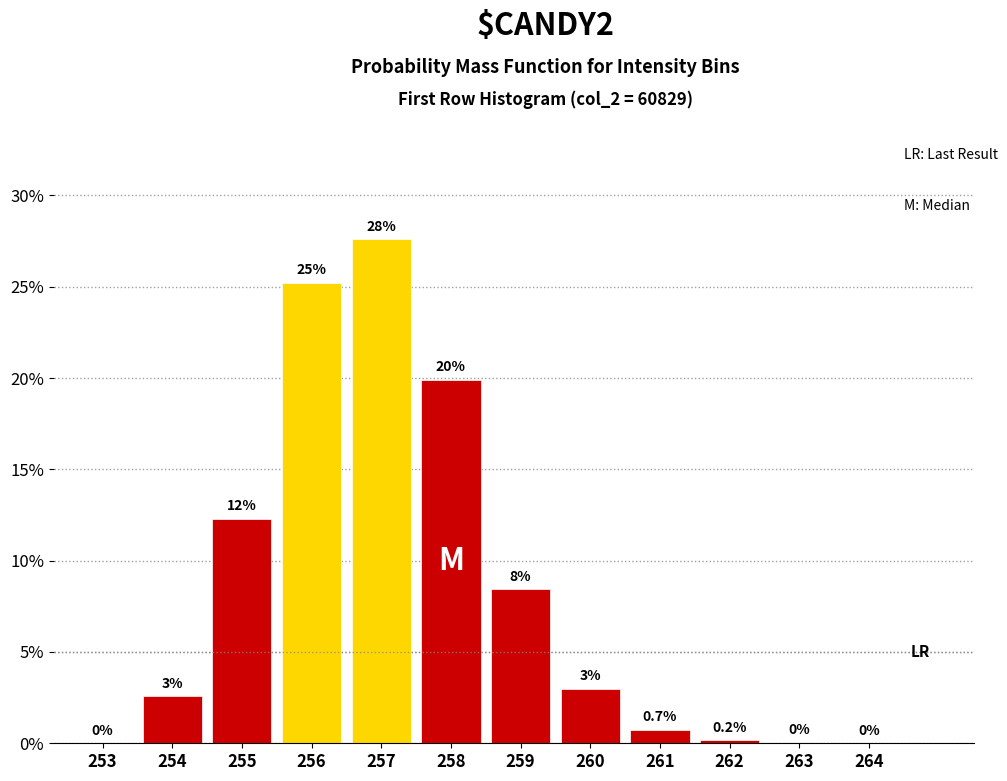

What is the greatest value displayed?

27.6